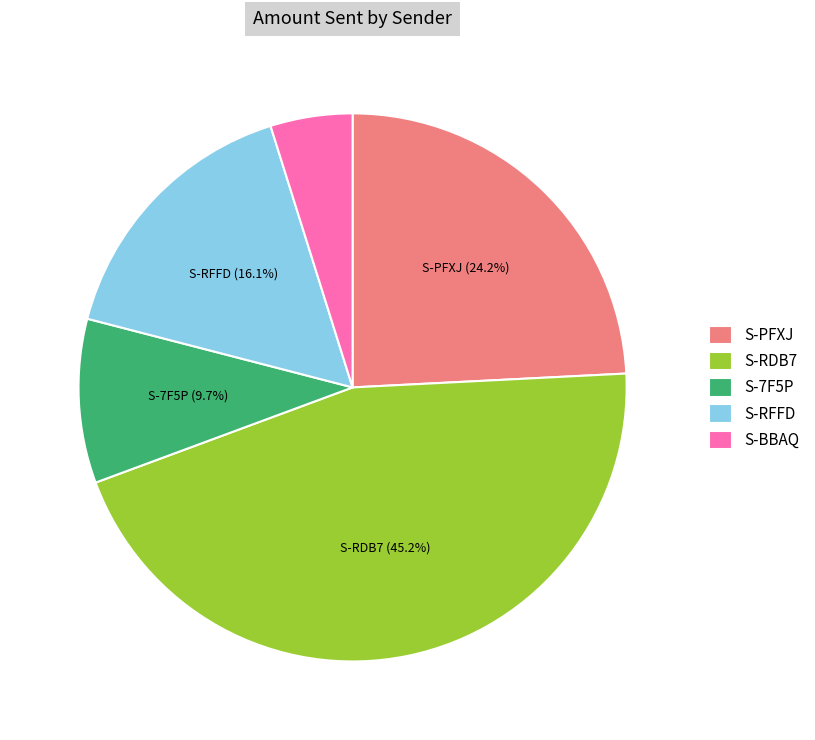

Does any single category account for the majority?

No